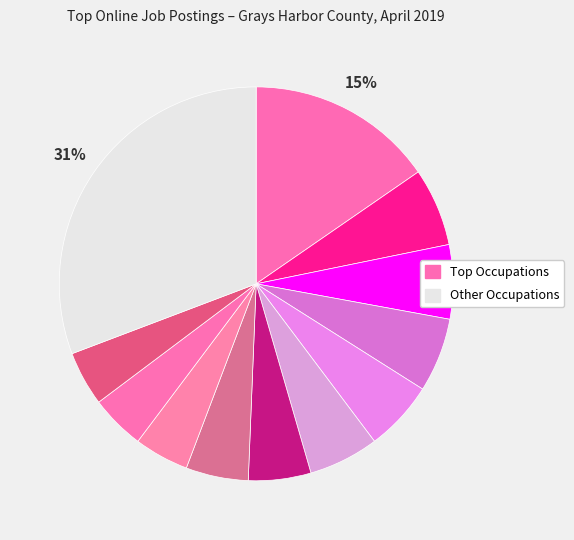

To the nearest percent, what is the average slice percentage?

8%